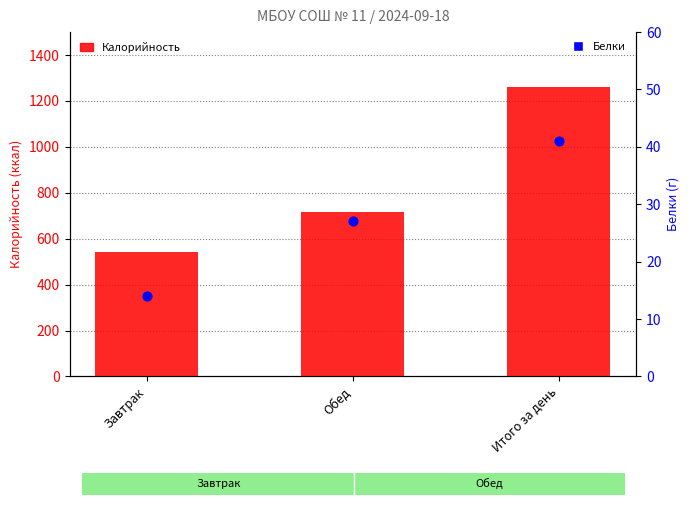

What are all the series names shown in the legend?

Калорийность, Белки